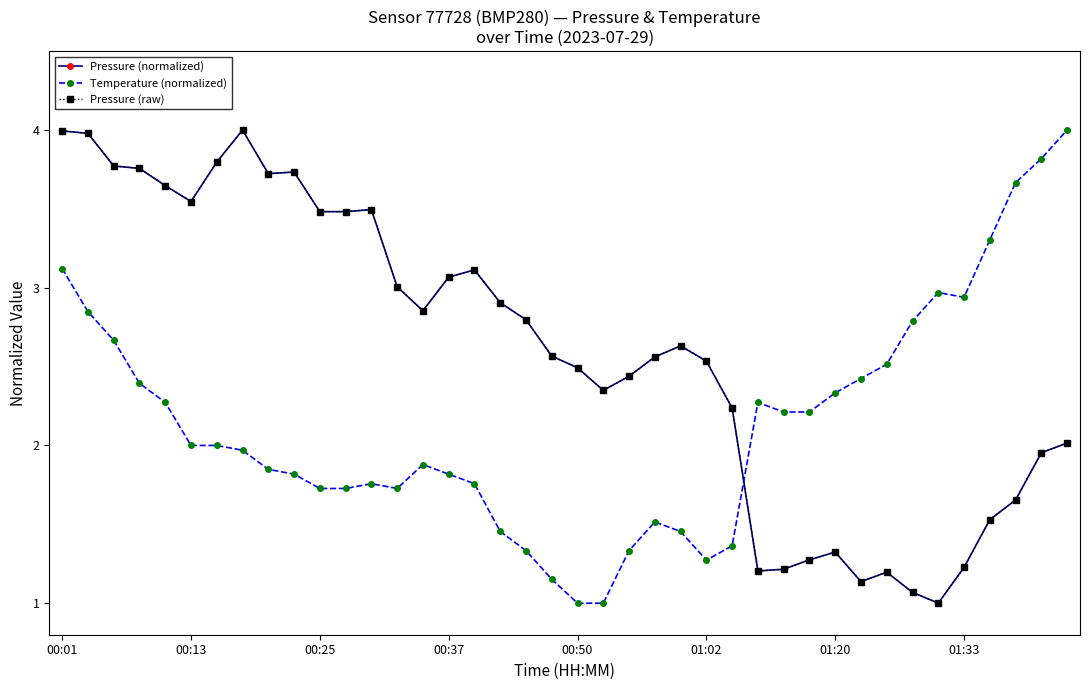

Is this an area chart (filled region under the line)?

No